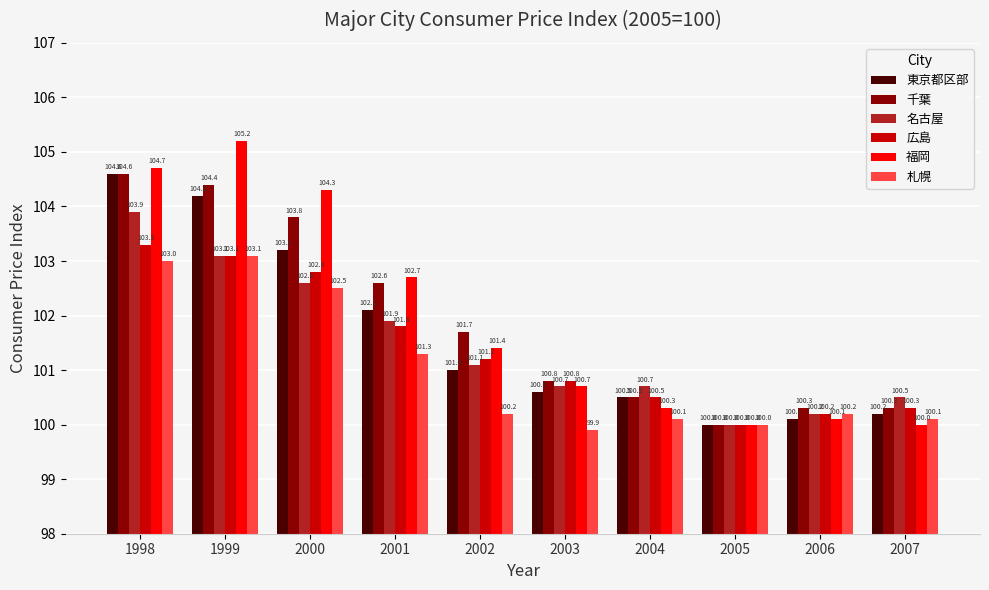

Which category has the lowest value in the 東京都区部 series?

2005